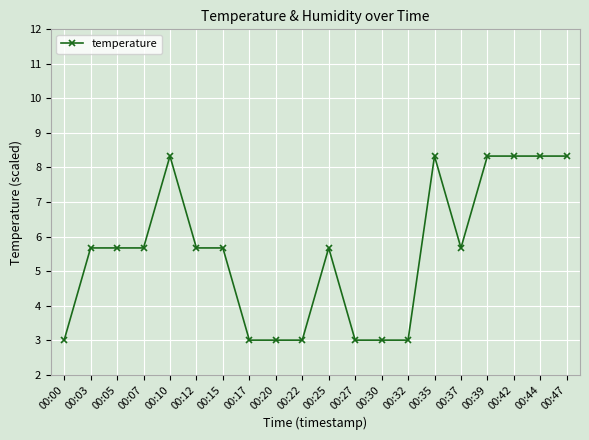

What is the sum of the values at 00:05 and 00:10?

14.0